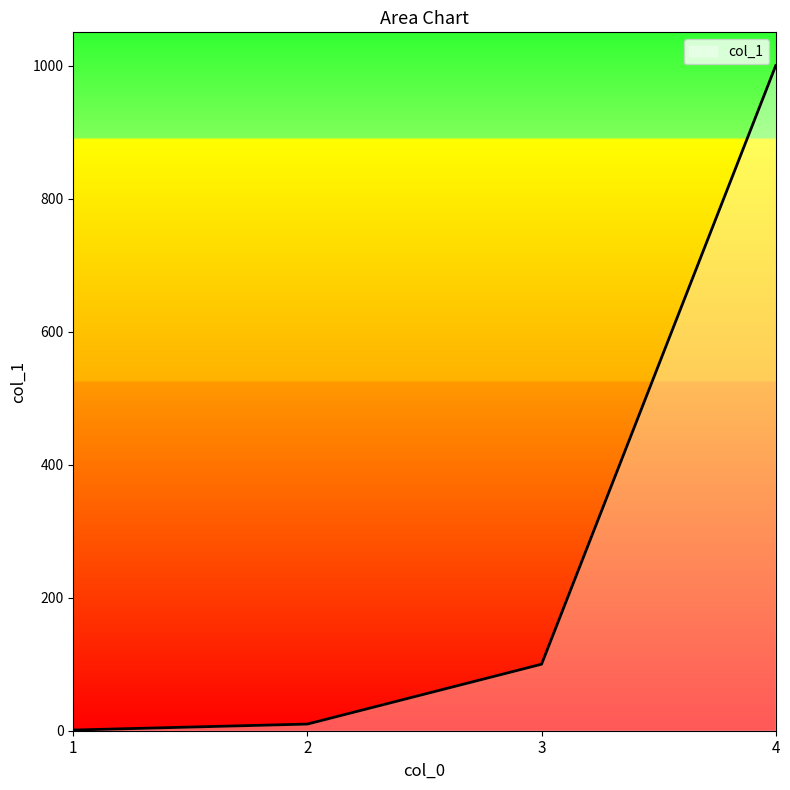

Reading left to right, transcribe all the data shown in this chart.

1	10	100	1000